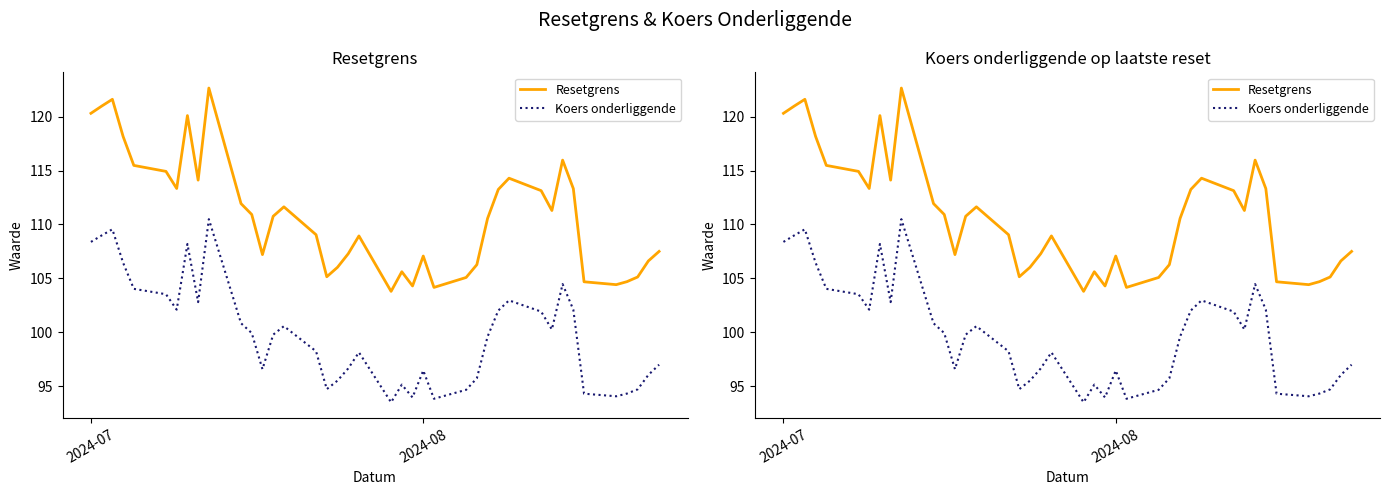

Which series has the largest total across all categories?

Resetgrens